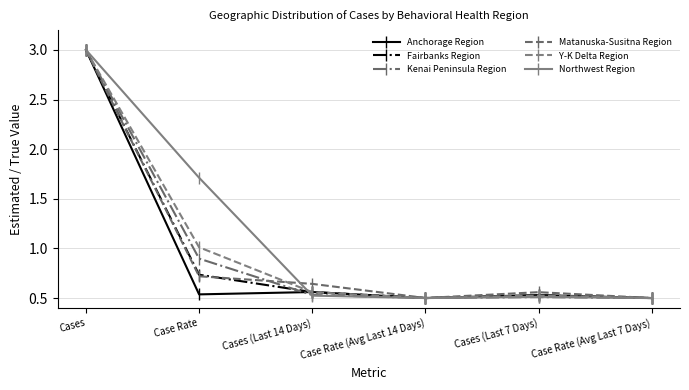

At Case Rate (Avg Last 7 Days), list the series in order from smallest to largest.

Fairbanks Region, Kenai Peninsula Region, Matanuska-Susitna Region, Y-K Delta Region, Northwest Region, Anchorage Region